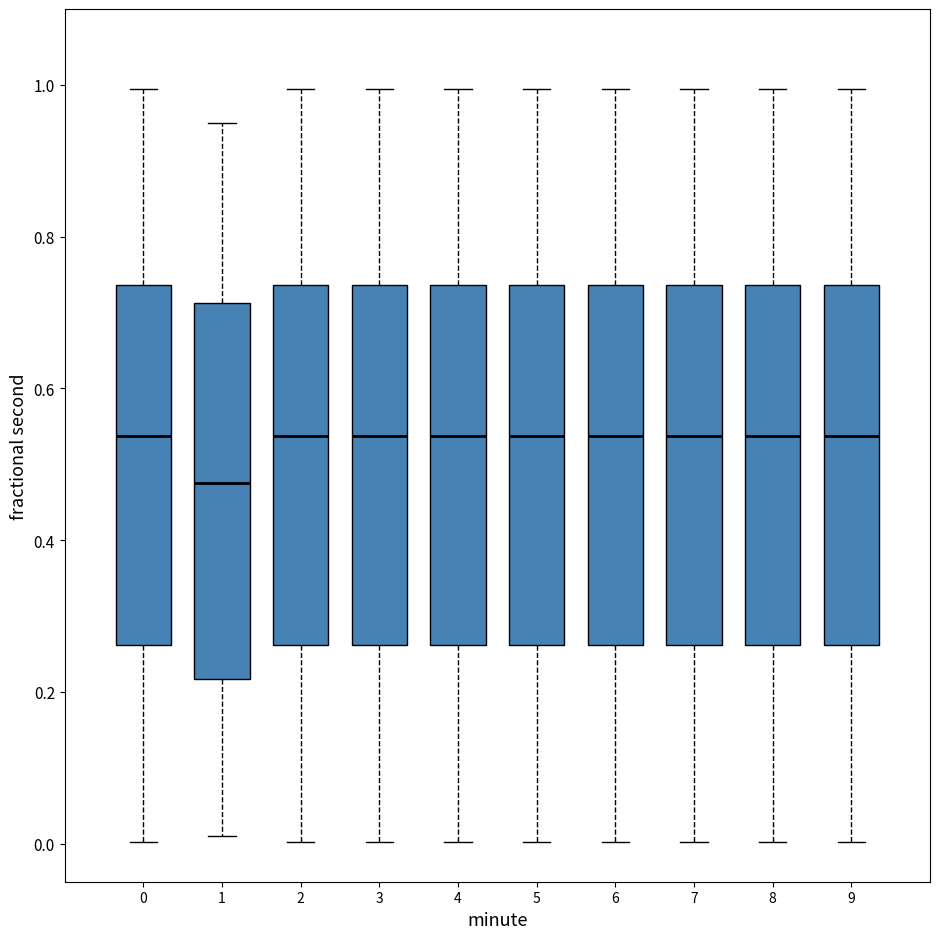

Which box's median line is the lowest?

1